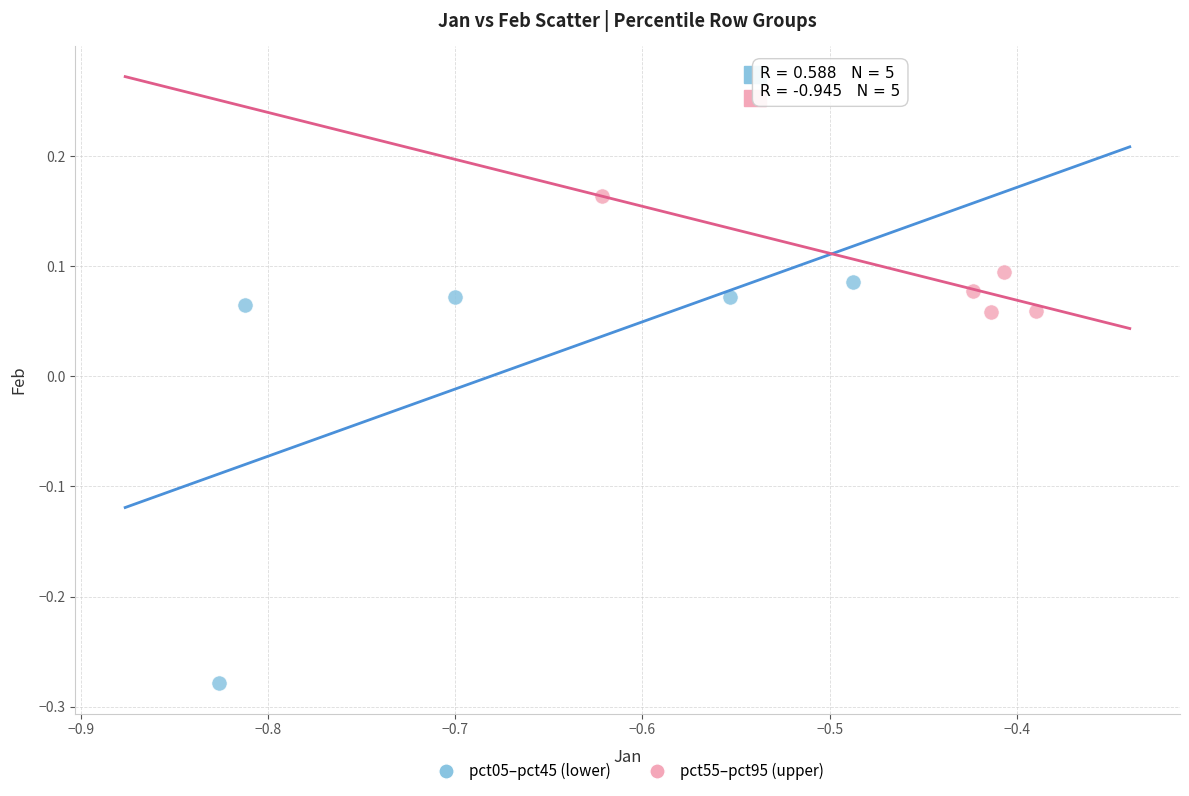

What are all the series names shown in the legend?

pct05–pct45 (lower), pct55–pct95 (upper)